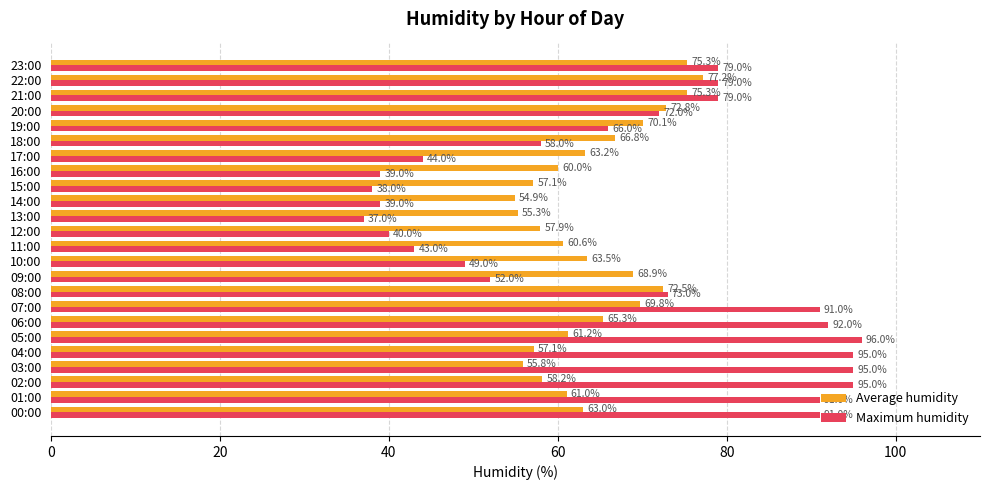

How many series are shown in this chart?

2